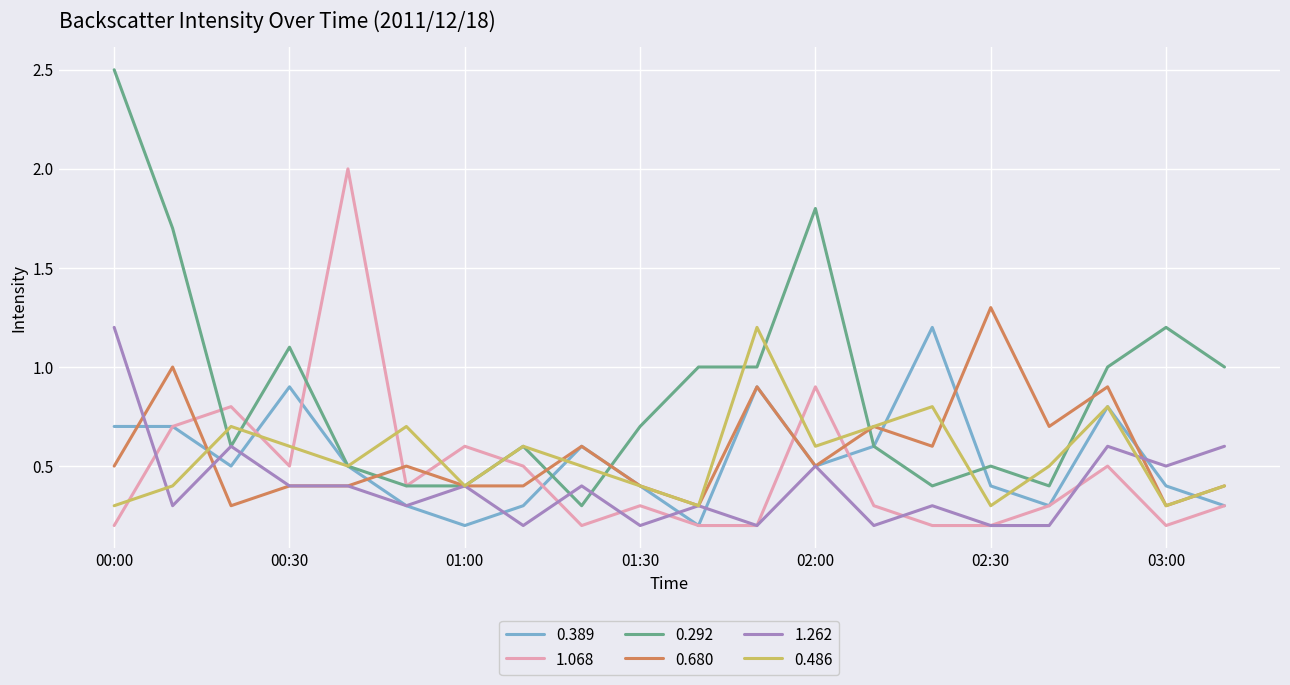

What is the greatest value displayed?

2.5